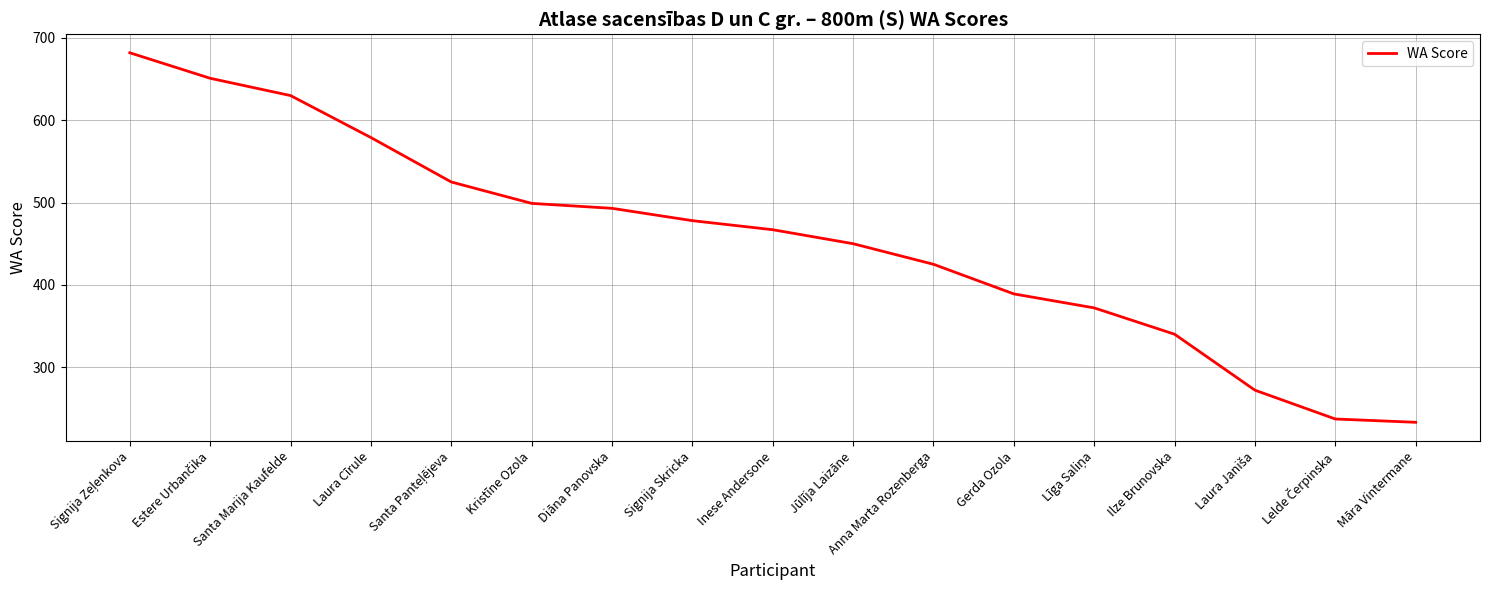

What is the maximum value shown in the chart?

682